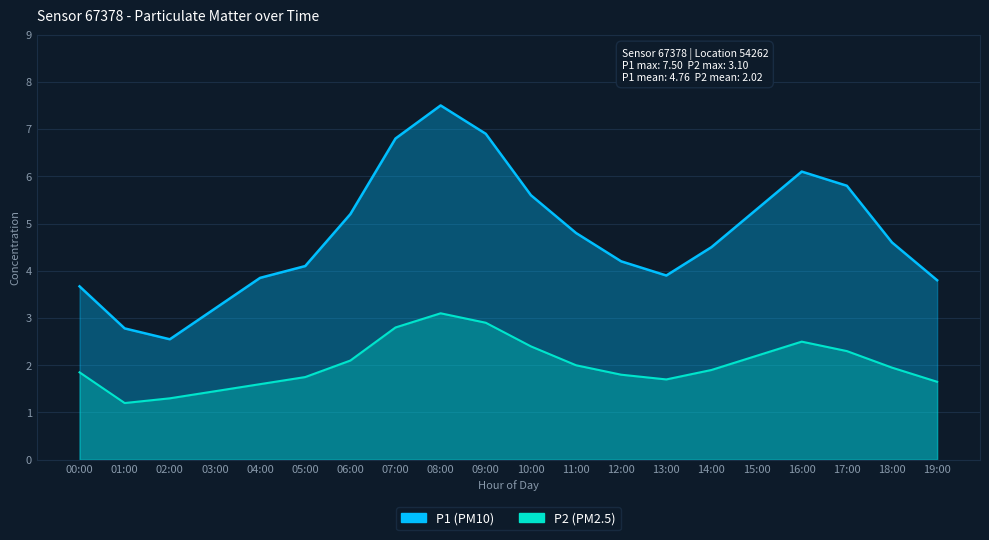

What is the lowest value of the P2 series?

1.2